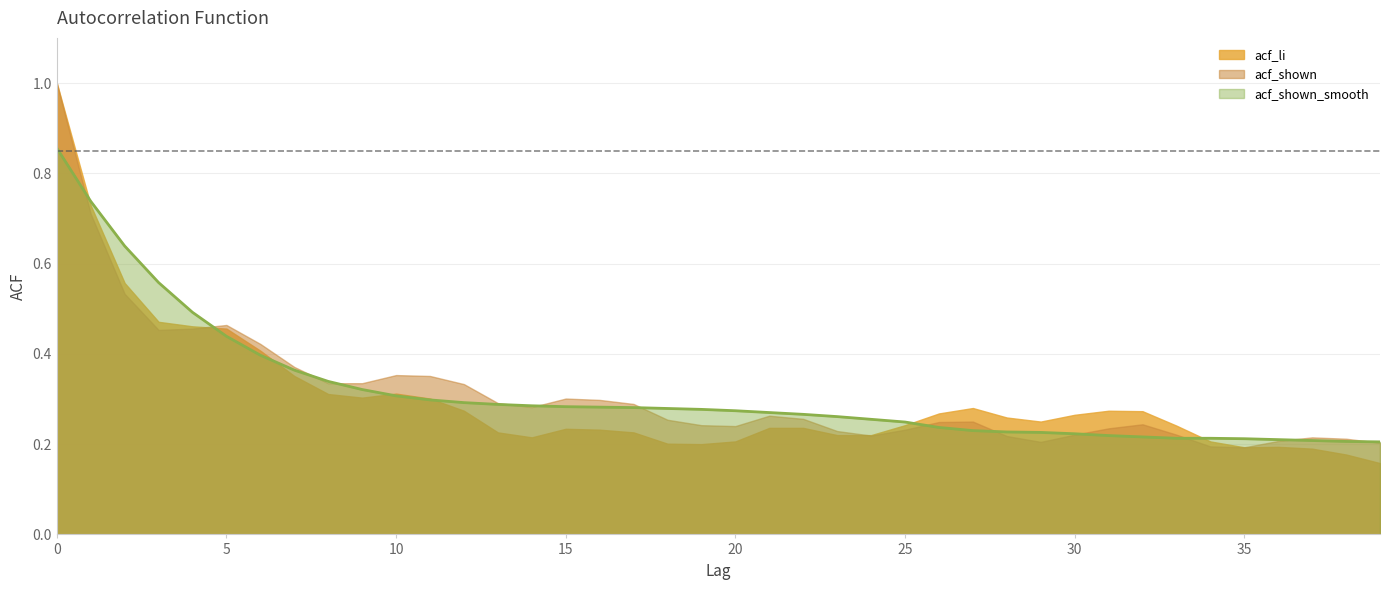

How many lines are shown in the chart?

3